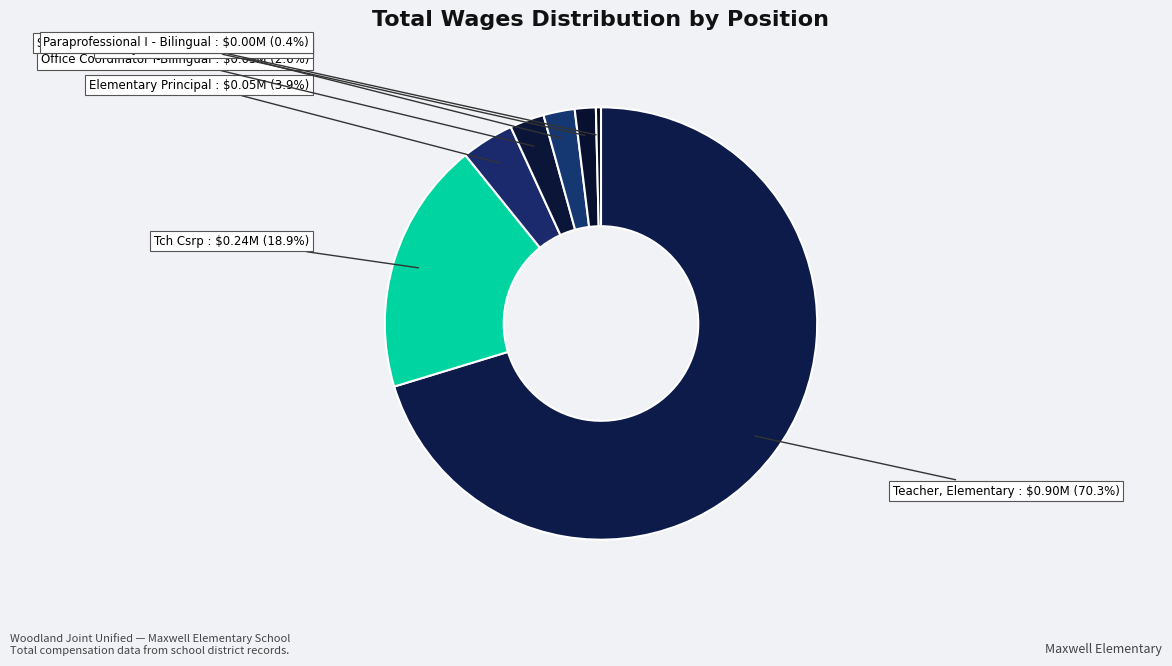

Count the number of slices in the pie.

7